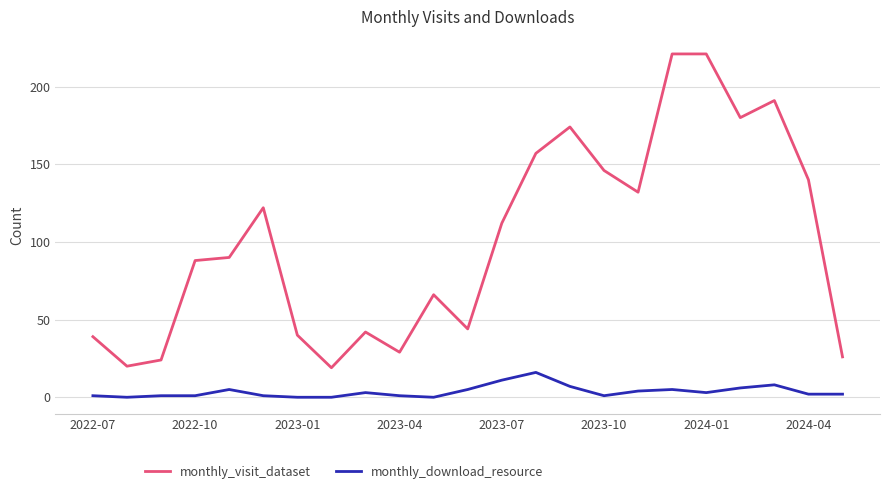

At how many categories does at least one series exceed 91?

11